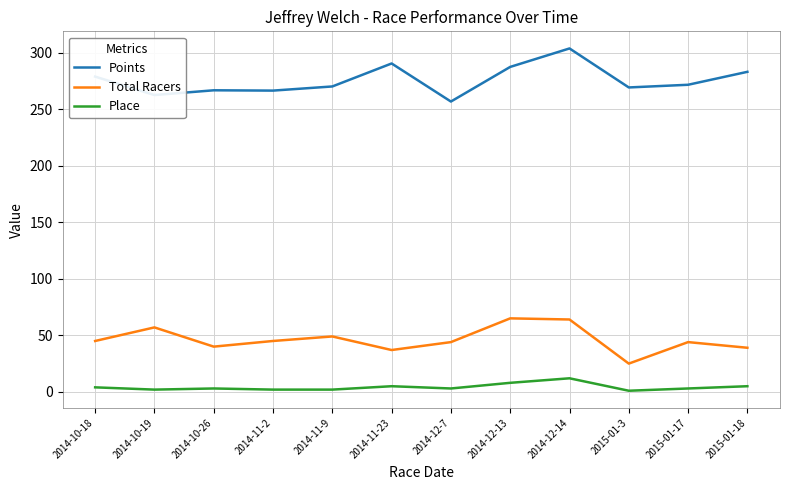

The value of Points at 2014-11-9 is 270.1. True or false?

True